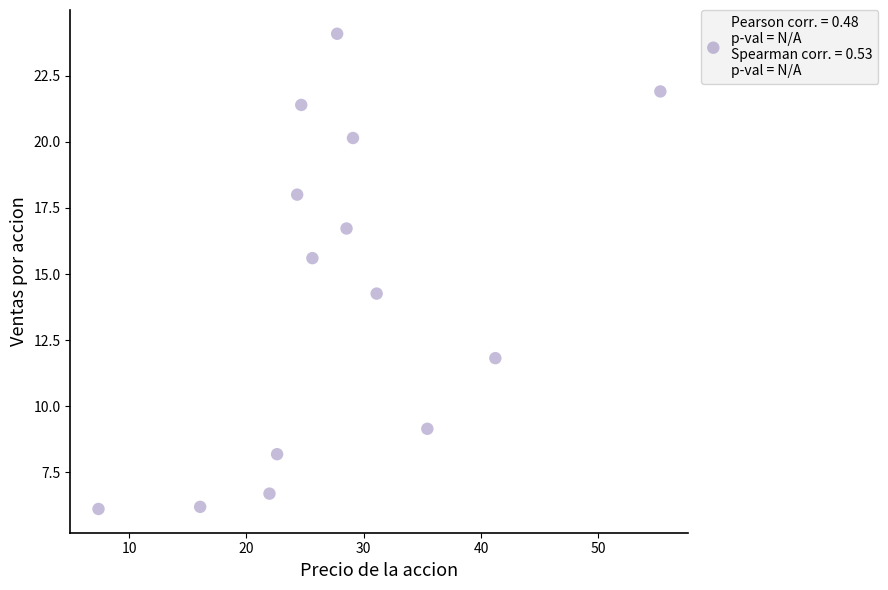

What is the range of X values (max minus min)?

47.9